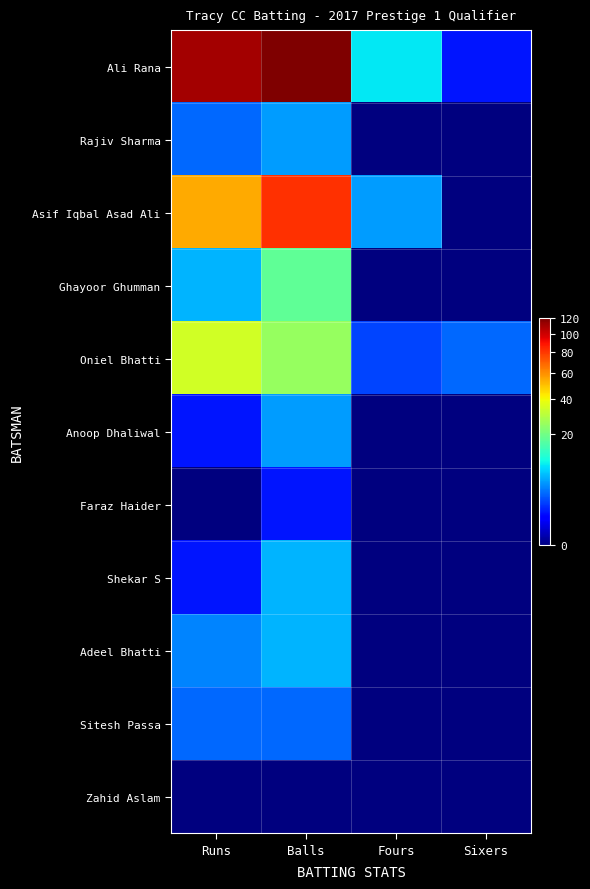

Which series has the largest range (max minus min)?

Ali Rana